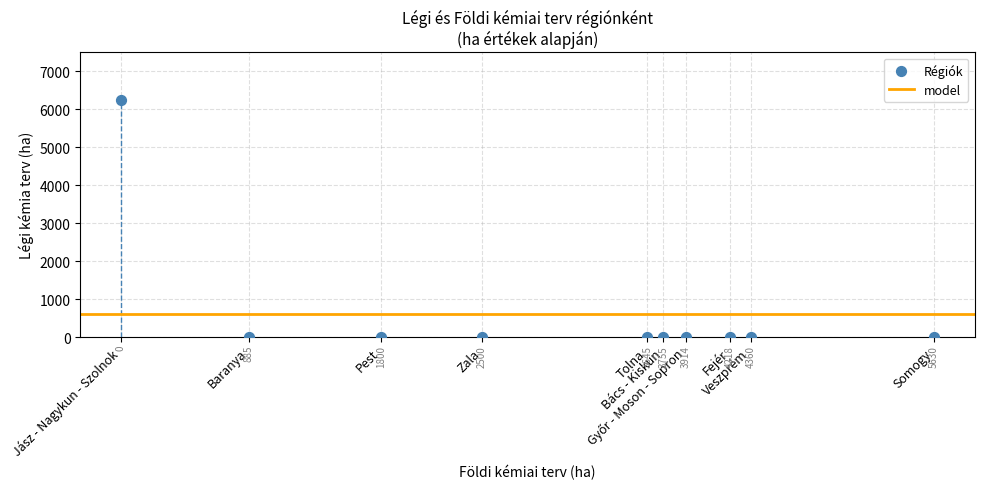

What is the range of Y values (max minus min)?

6250